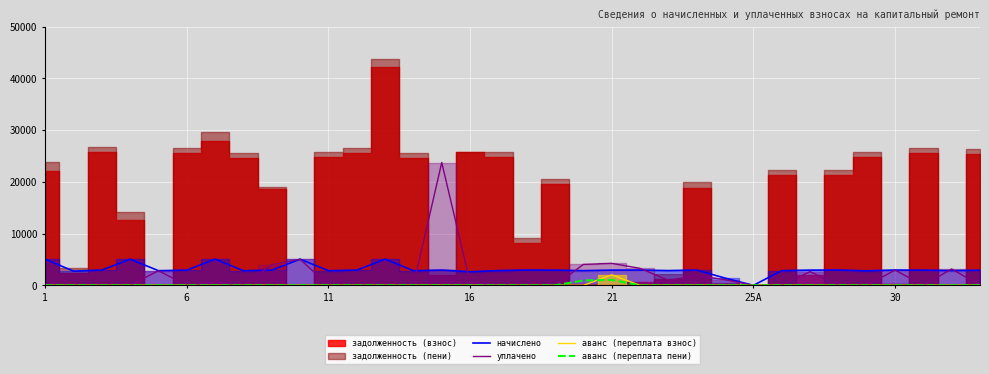

How many lines are shown in the chart?

4